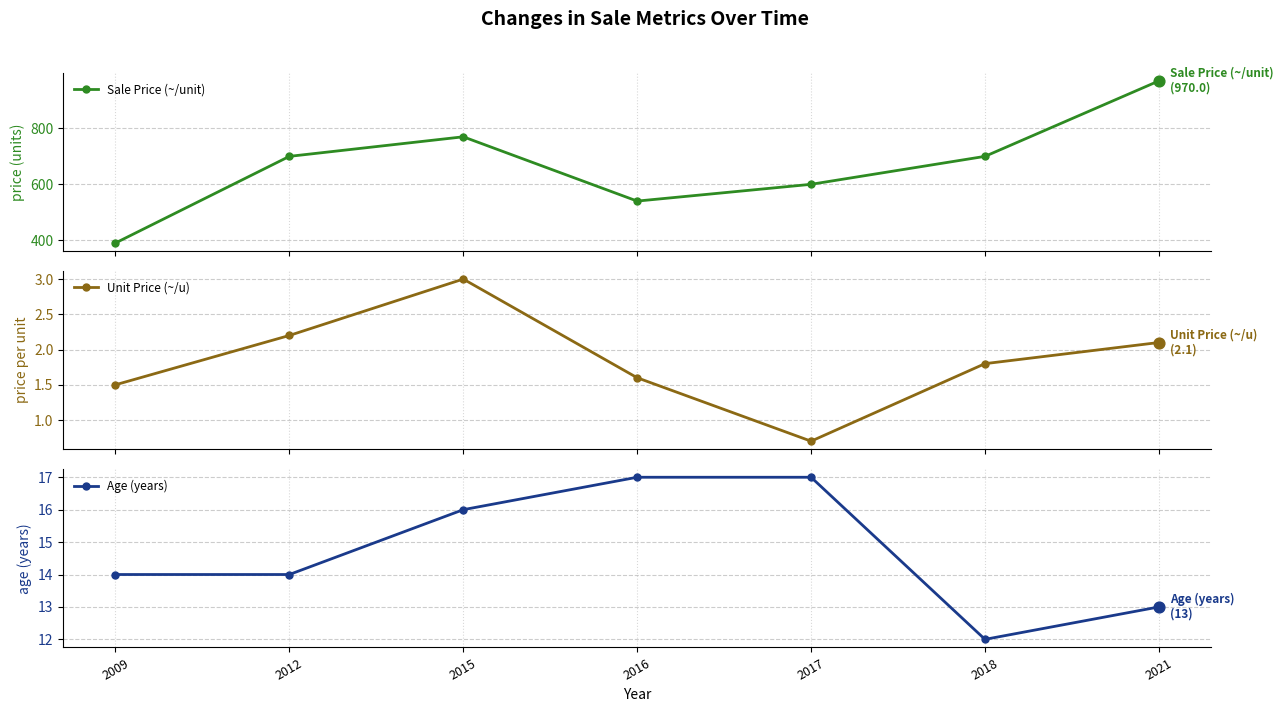

Is the value of Unit Price (~/u) at 2021 greater than the value of Age (years) at 2018?

No